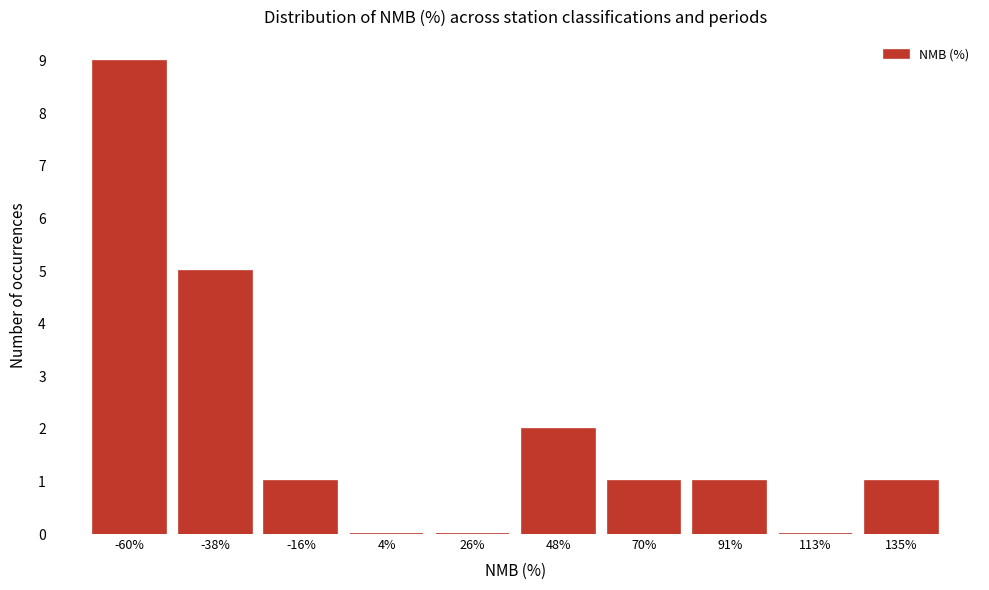

Reading left to right, list all the values displayed in this chart.

-60%=9	-38%=5	-16%=1	4%=0	26%=0	48%=2	70%=1	91%=1	113%=0	135%=1